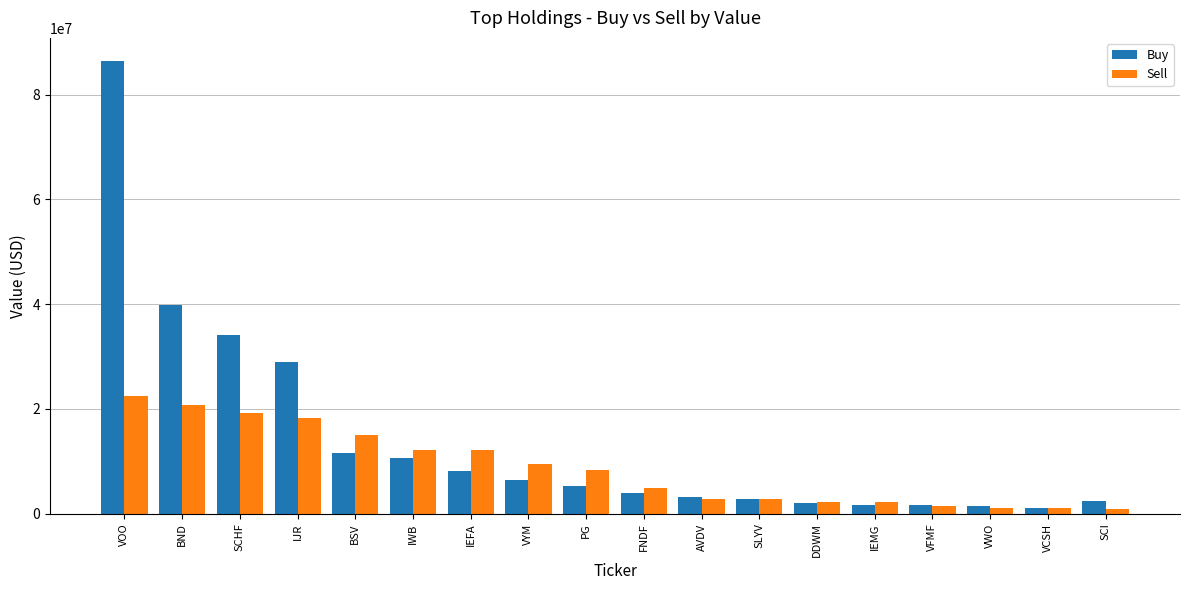

What is the sum of the Sell values at BSV and FNDF?

19779000